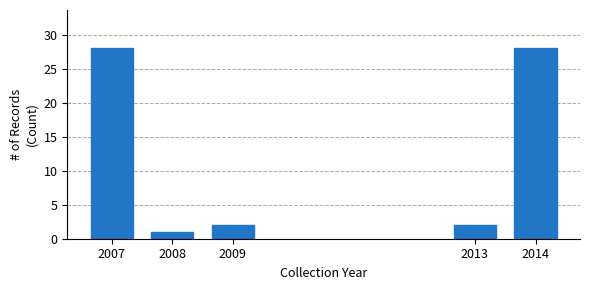

Reading left to right, extract all data points from this chart.

2007=28	2008=1	2009=2	2013=2	2014=28